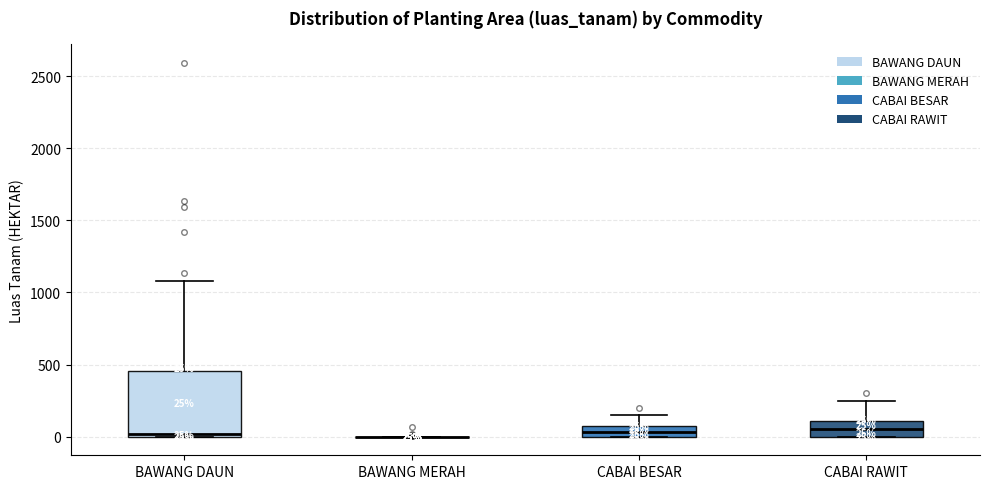

Which box is the tallest, from its lower edge to its upper edge?

BAWANG DAUN